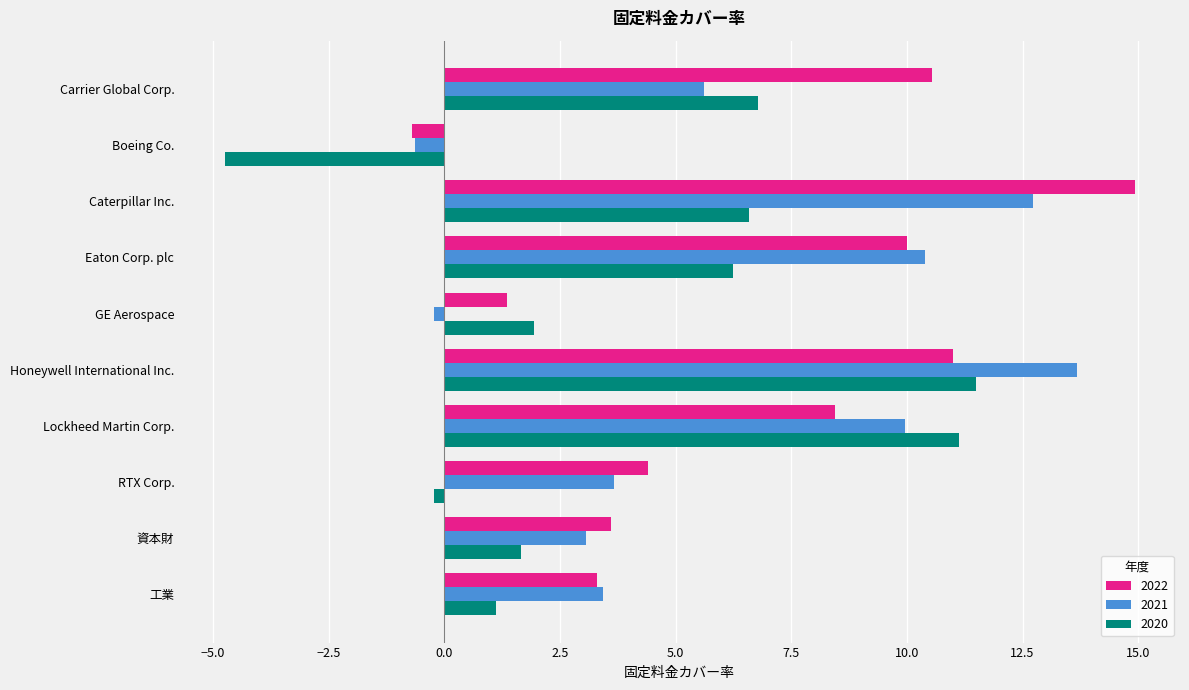

What is the sum of all 2021 values?

61.7